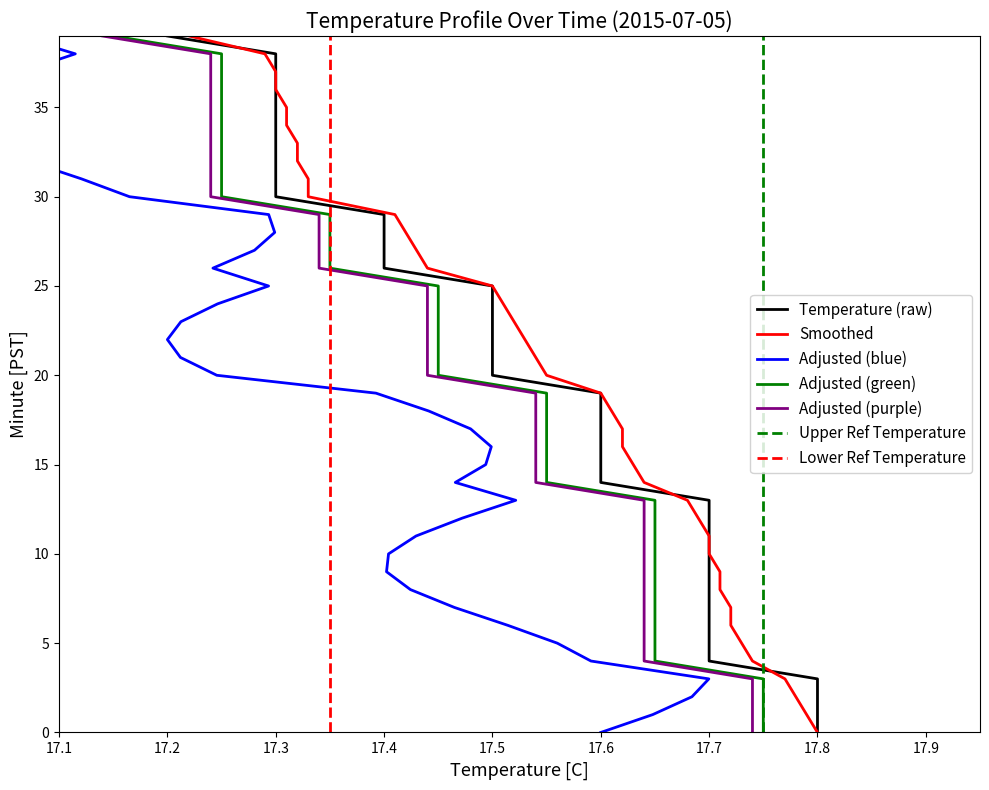

What is the value of the 7th point from the left?

6